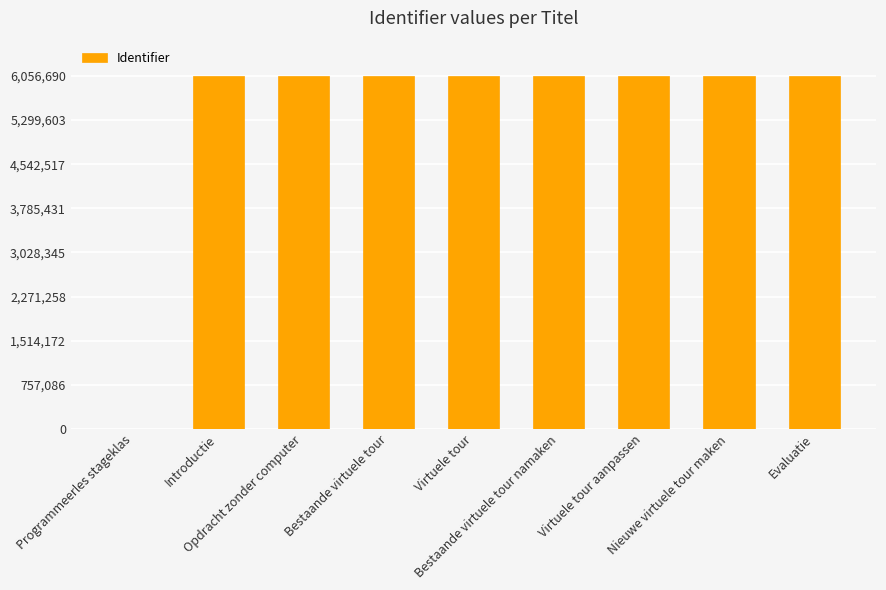

What is the maximum value shown in the chart?

6056690